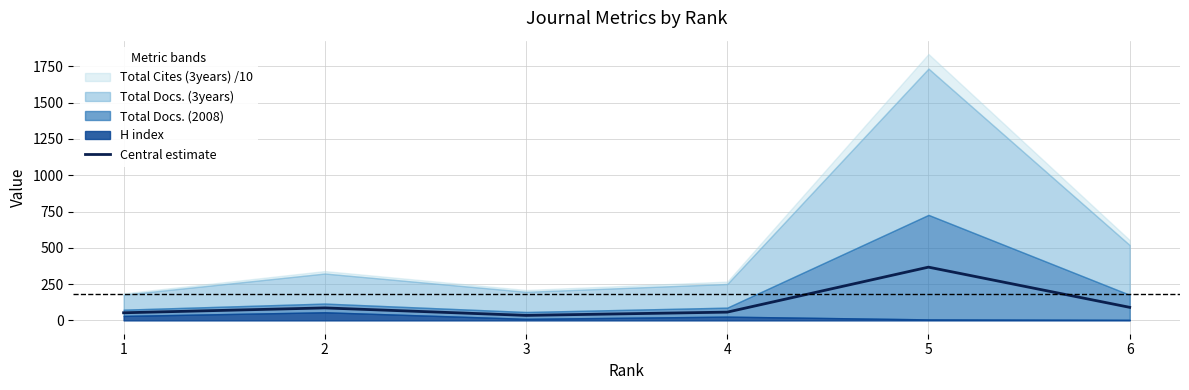

Rank the categories by value from lowest to highest.

3, 1, 4, 2, 6, 5